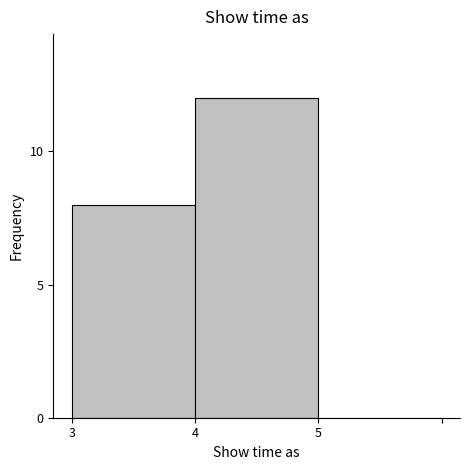

Reading left to right, transcribe all the data shown in this chart.

3=8	4=12	5=0